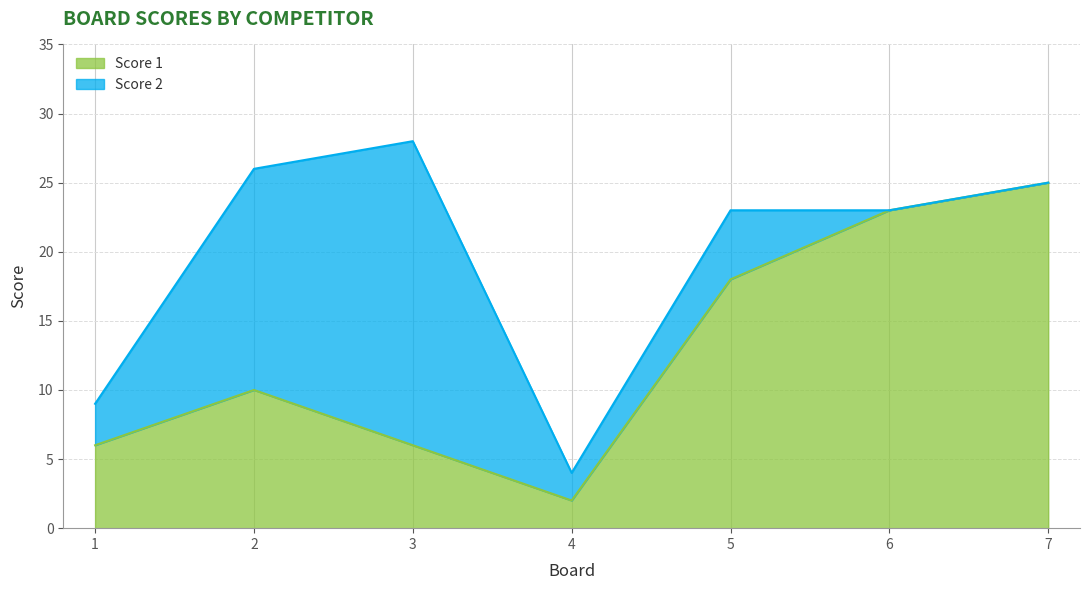

Is it true that the value at 3 is 10?

False